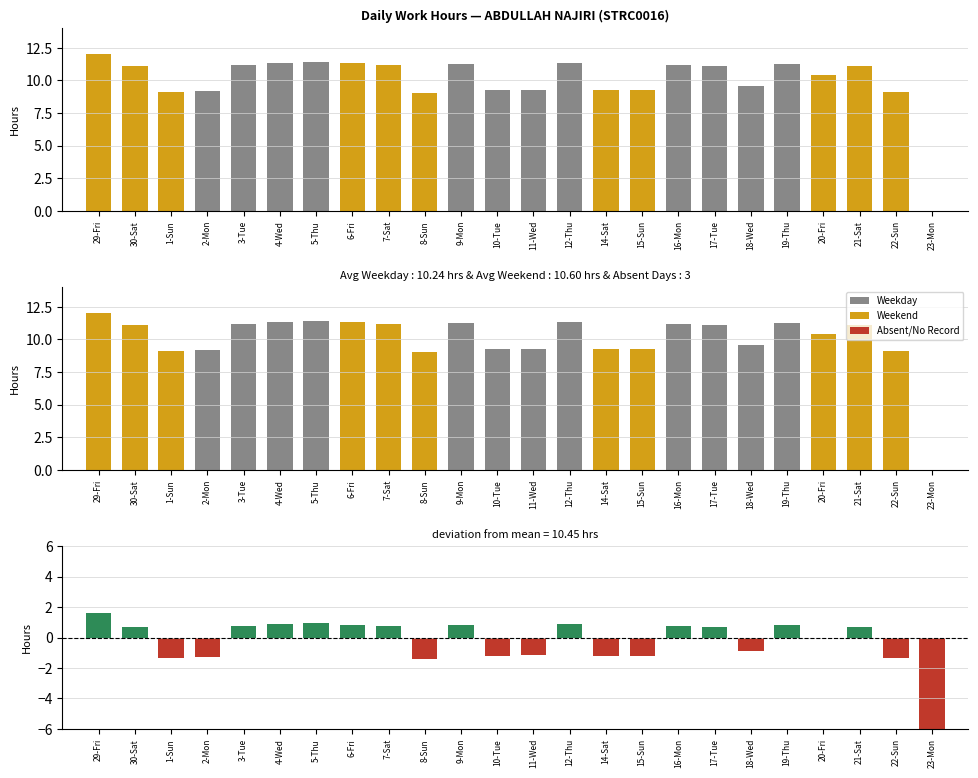

At which label is Absent/No Record closest to 0?

29-Fri